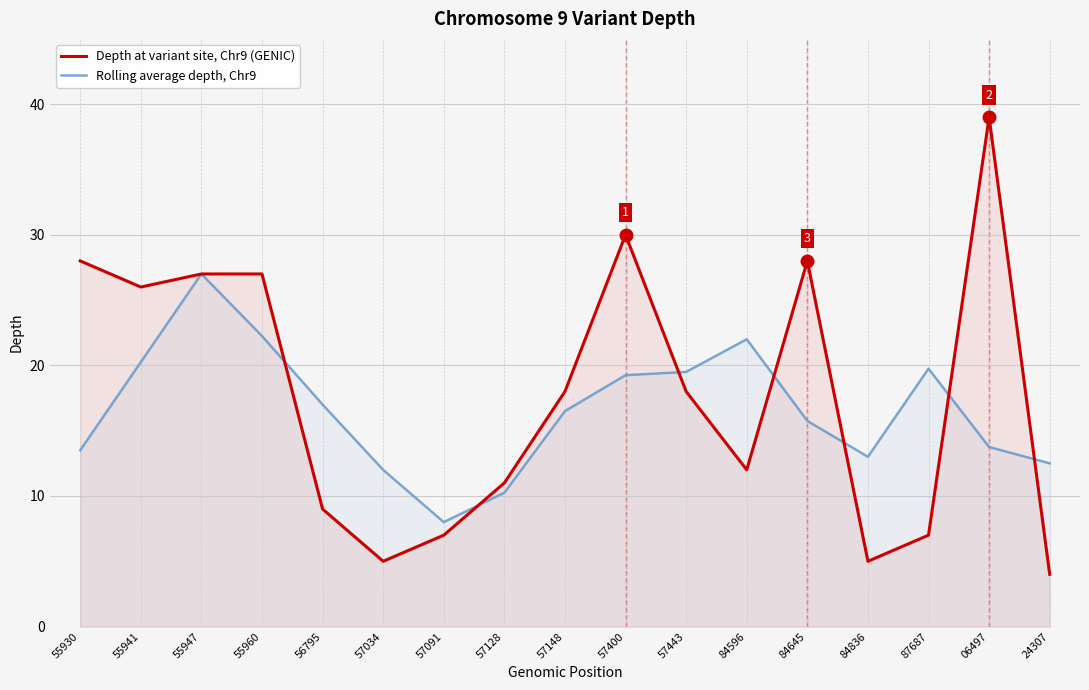

What is the label of the 12th point from the left?

84596